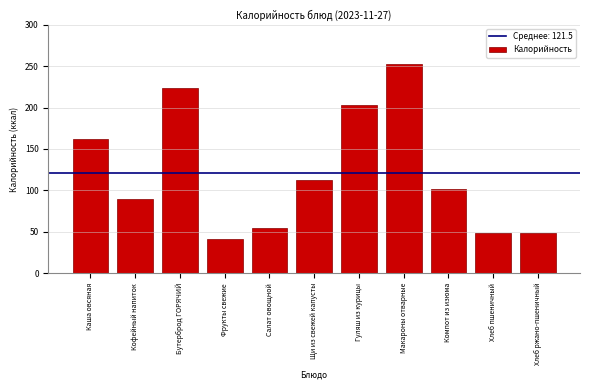

Reading left to right, what are all the values shown in this chart?

Каша овсяная=162.0	Кофейный напиток=89.1	Бутерброд ГОРЯЧИЙ=223.4	Фрукты свежие=41.1	Салат овощной=54.6	Щи из свежей капусты=112.1	Гуляш из курицы=202.9	Макароны отварные=252.3	Компот из изюма=102.2	Хлеб пшеничный=48.2	Хлеб ржано-пшеничный=48.2